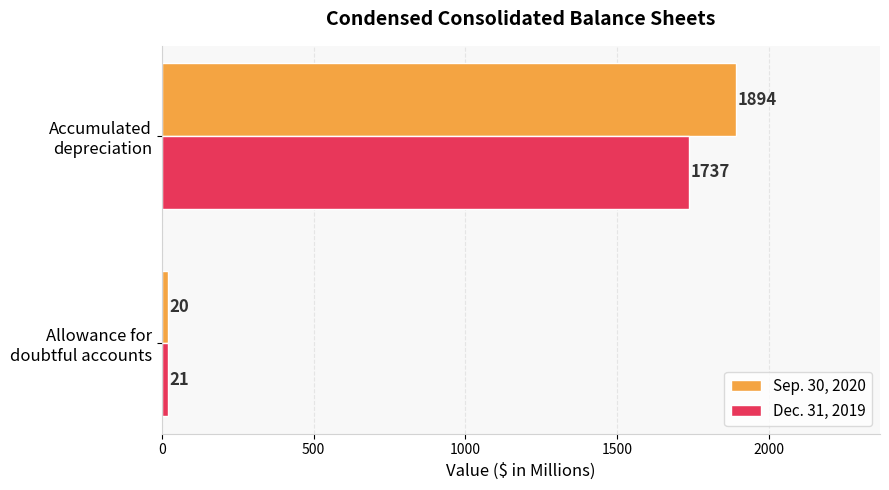

Which series has the largest total across all categories?

Sep. 30, 2020